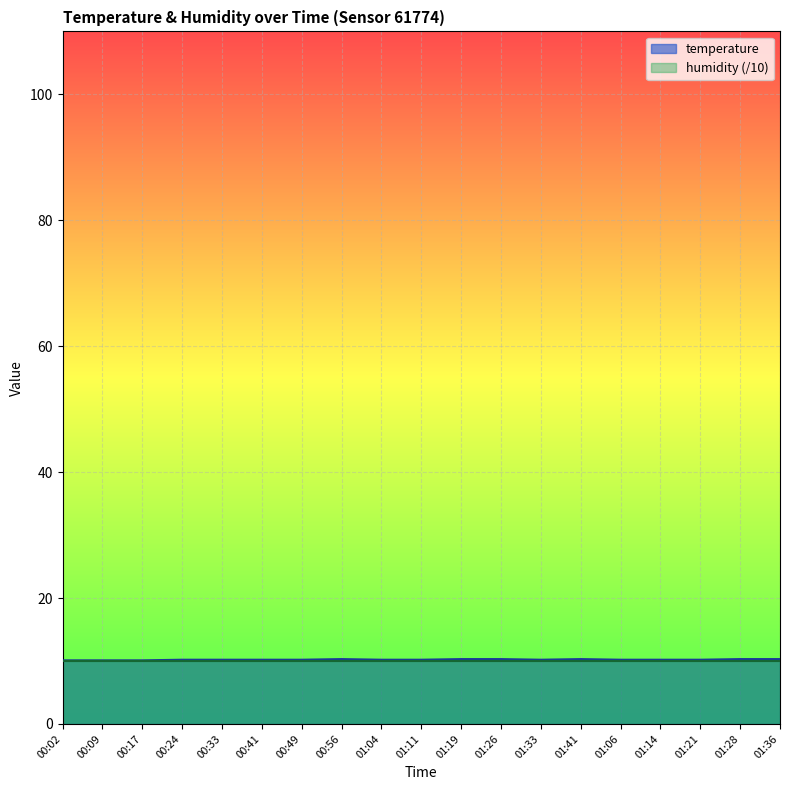

What is the sum of all values?

194.1